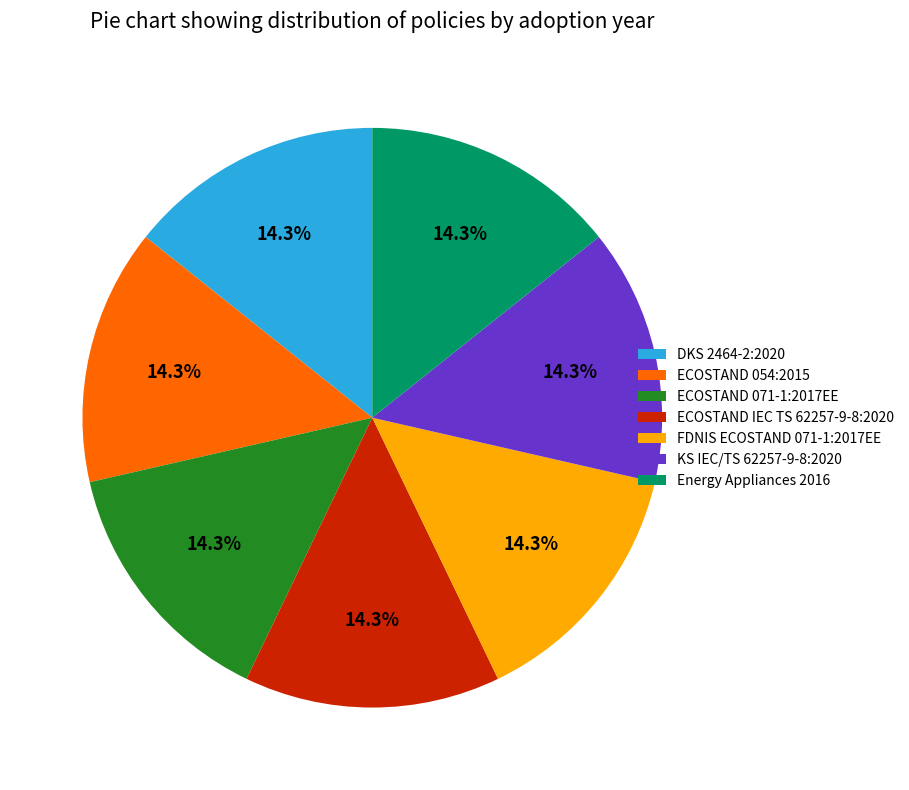

How many segments does this pie chart have?

7